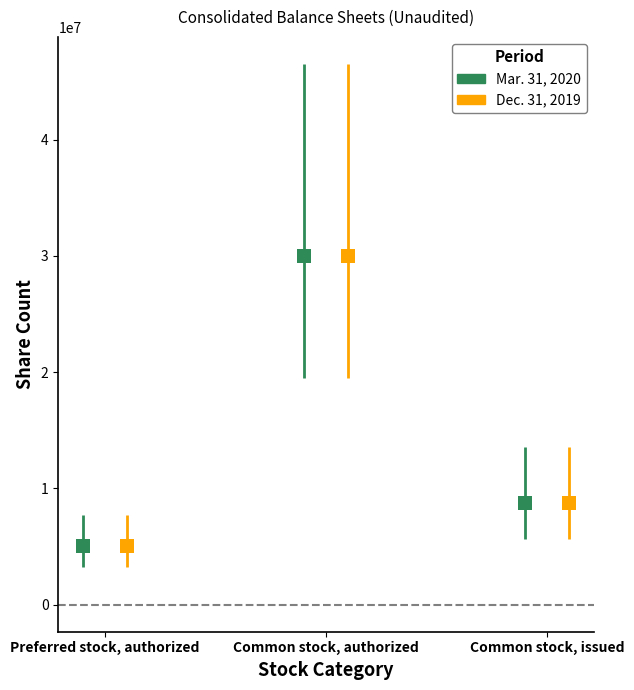

What is the label of the 2nd bar from the left?

Common stock, authorized